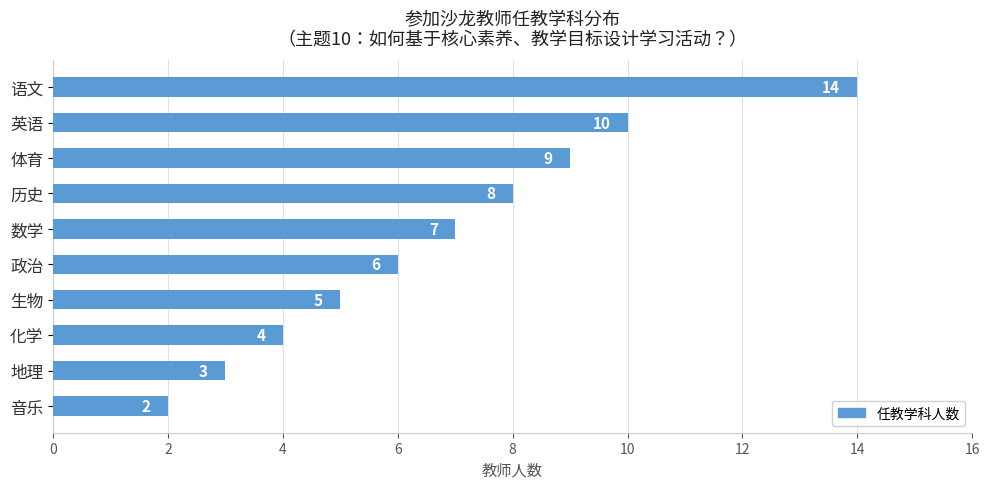

How many data points does each series have?

10